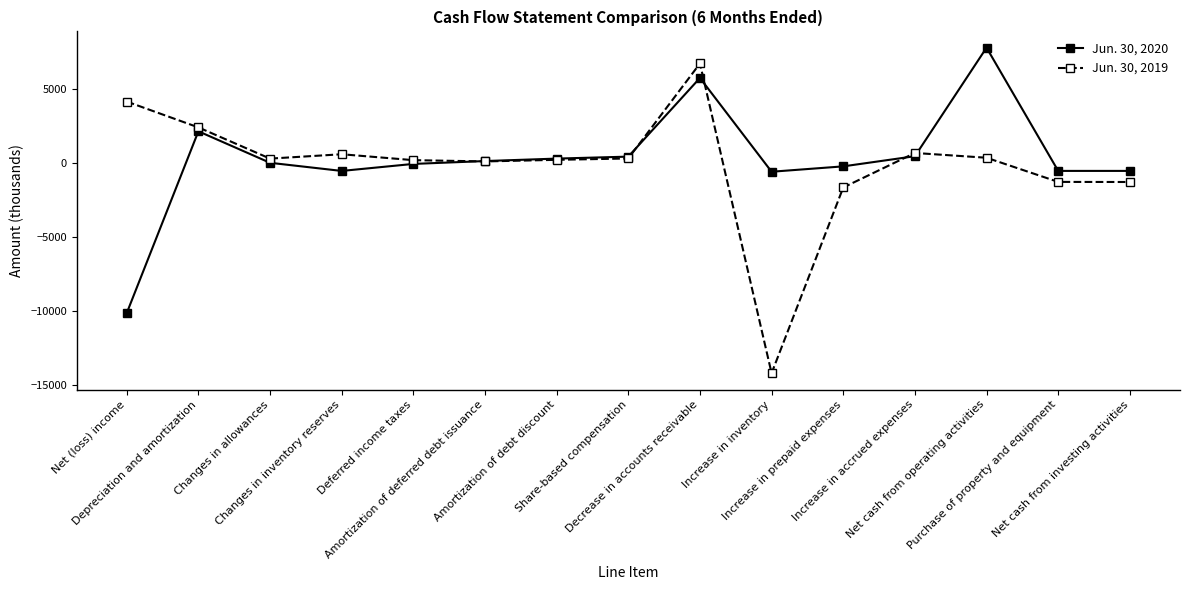

In Jun. 30, 2019, how many points are higher than both neighbors (excluding endpoints)?

3